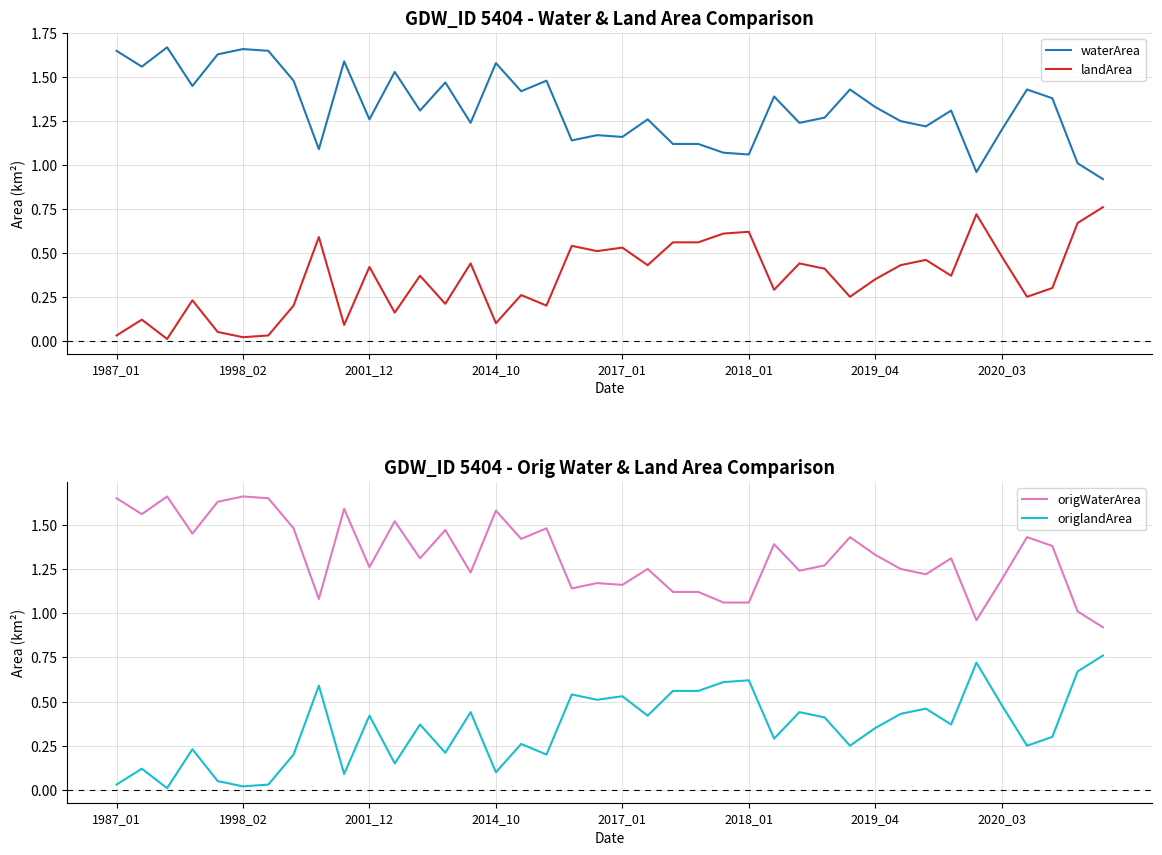

Is it true that origWaterArea equals 1.9 at 2018_01?

False